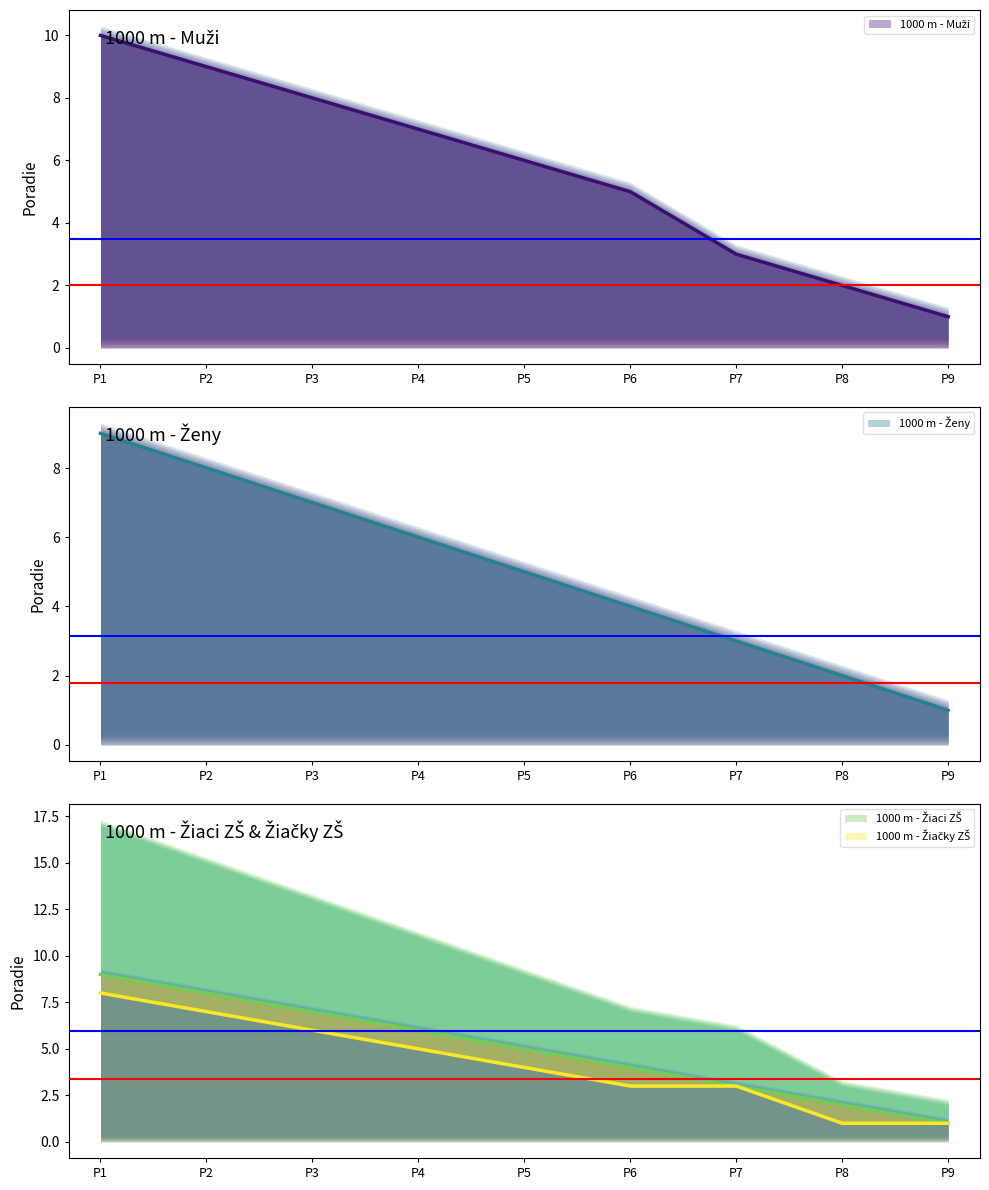

Does the chart display data point markers on the line(s)?

No